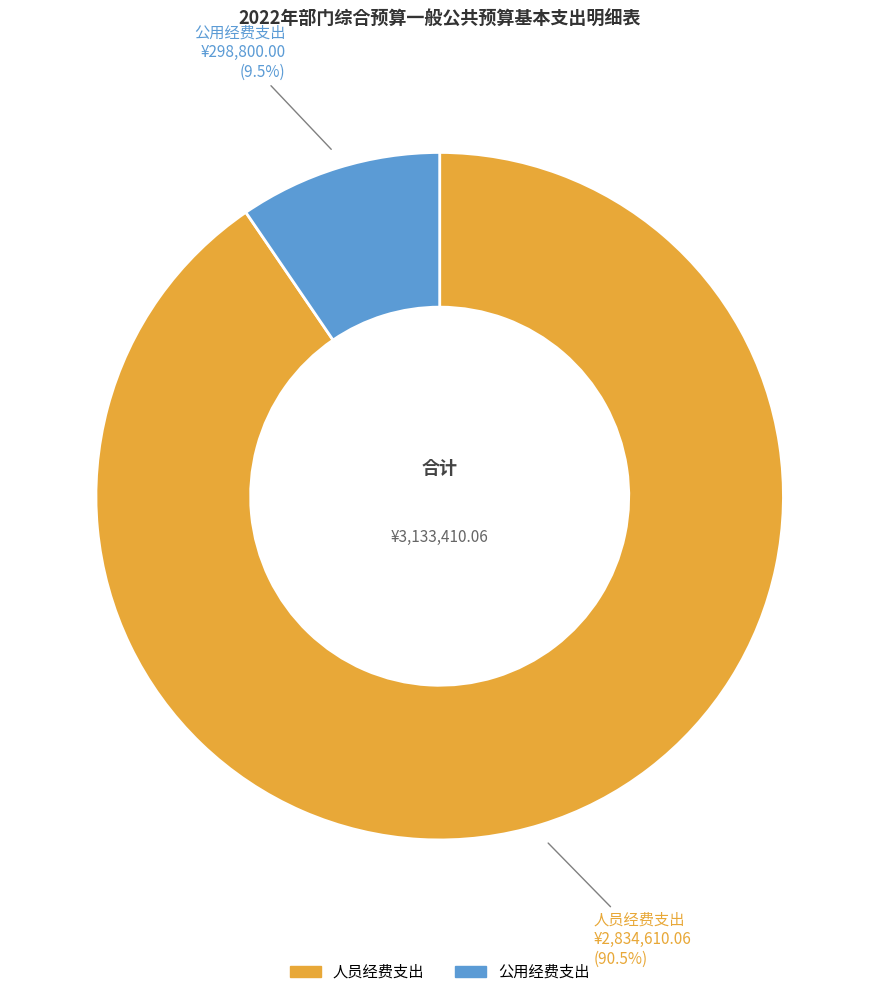

Count the number of slices in the pie.

2